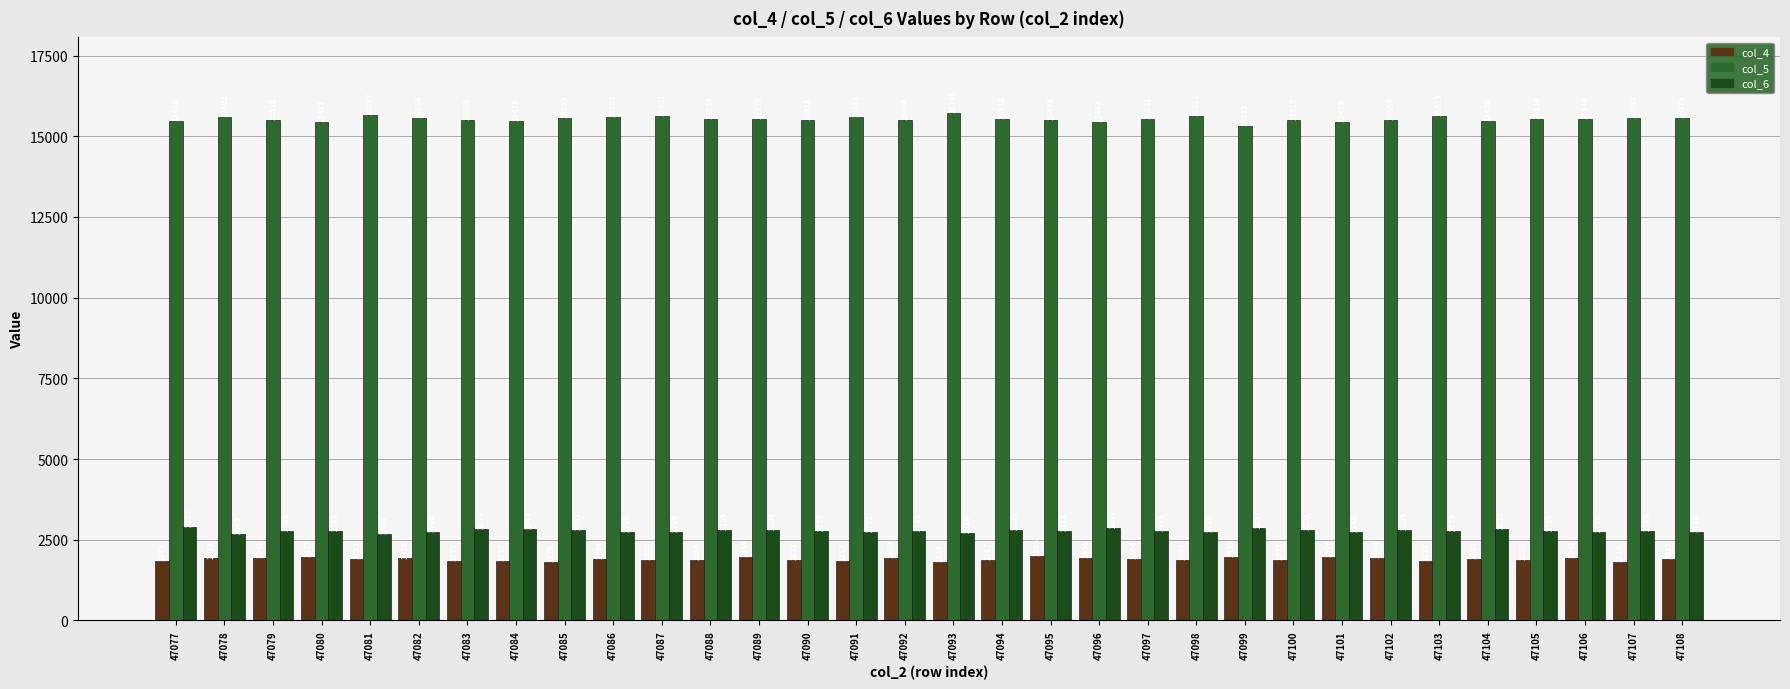

How many bars are there in each group?

3